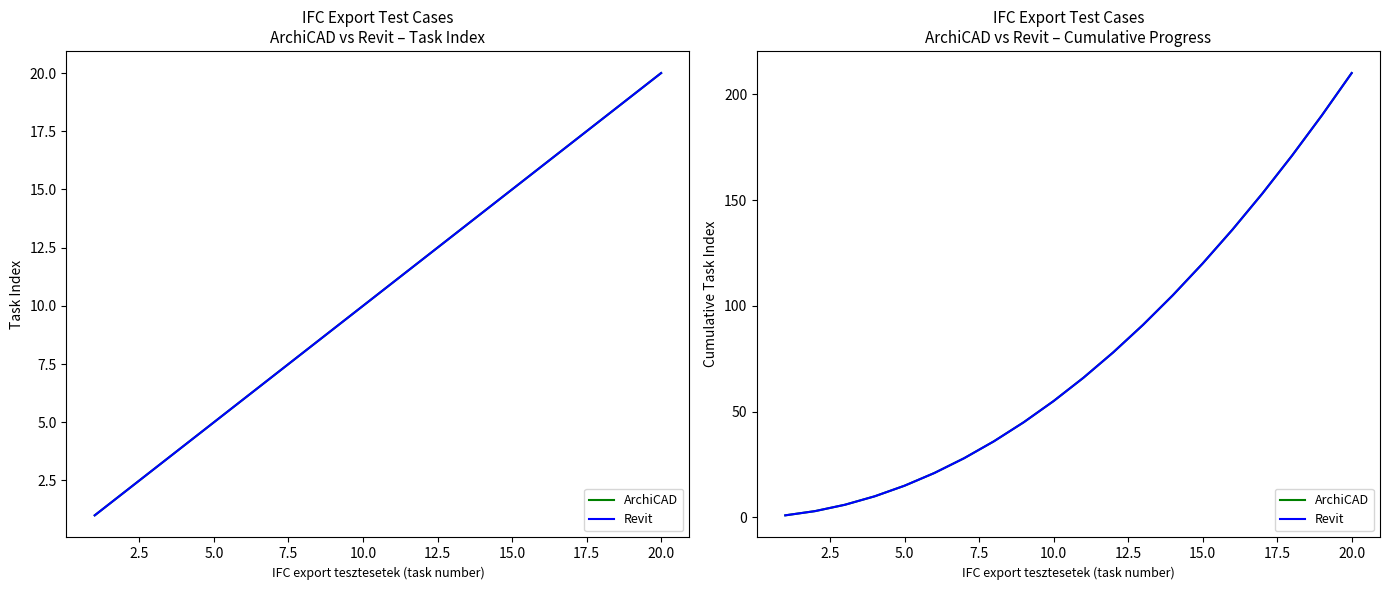

True or false: ArchiCAD and Revit intersect in this chart.

False